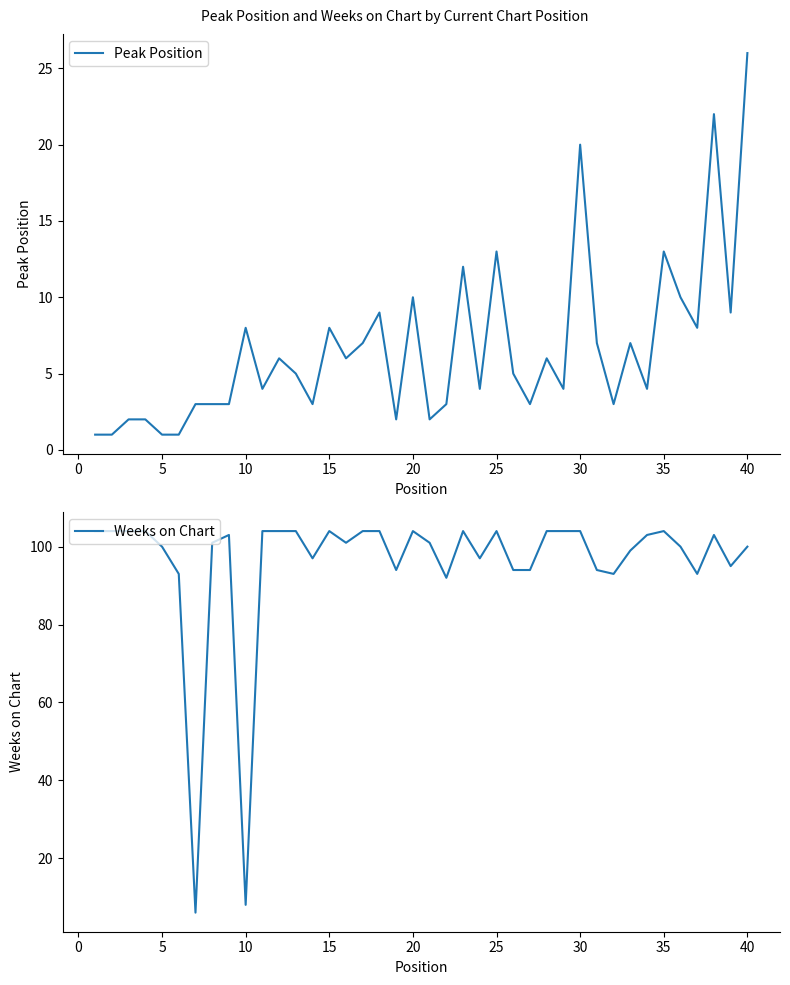

Reading left to right, transcribe all the data shown in this chart.

Peak Position: 1	1	2	2	1	1	3	3	3	8	4	6	5	3	8	6	7	9	2	10	2	3	12	4	13	5	3	6	4	20	7	3	7	4	13	10	8	22	9	26
Weeks on Chart: 104	104	104	104	100	93	6	101	103	8	104	104	104	97	104	101	104	104	94	104	101	92	104	97	104	94	94	104	104	104	94	93	99	103	104	100	93	103	95	100